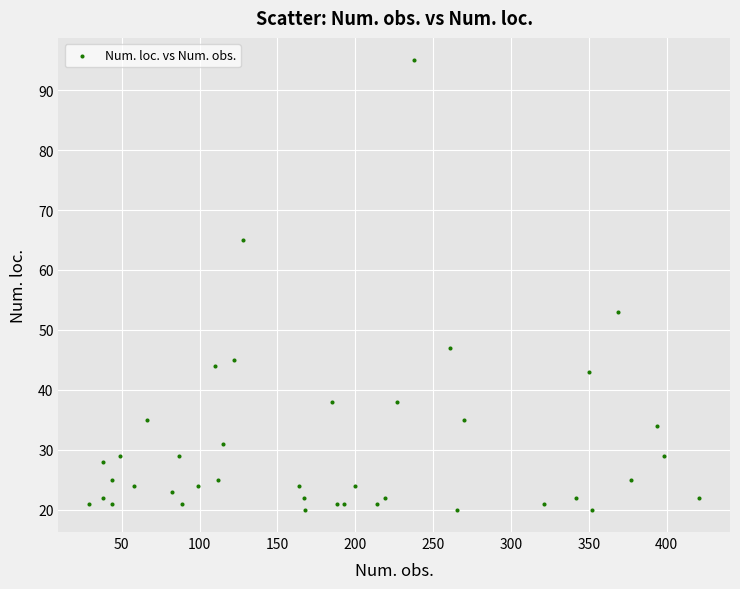

What is the range of Y values (max minus min)?

75